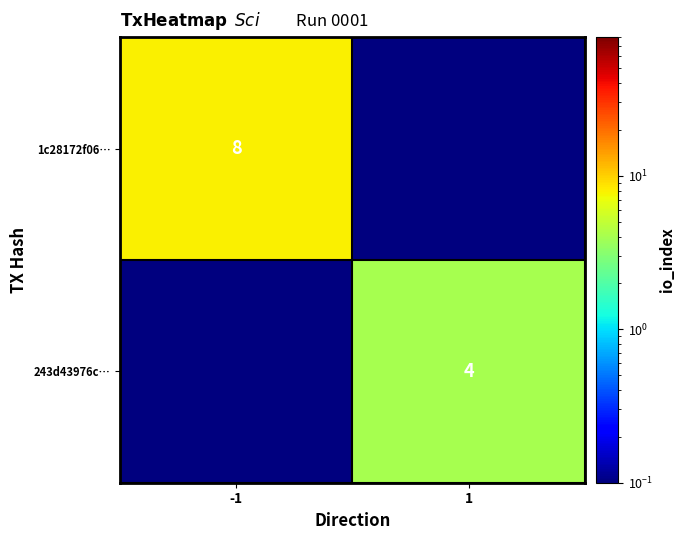

The value of 243d43976c… at 1 is 6.1. True or false?

False